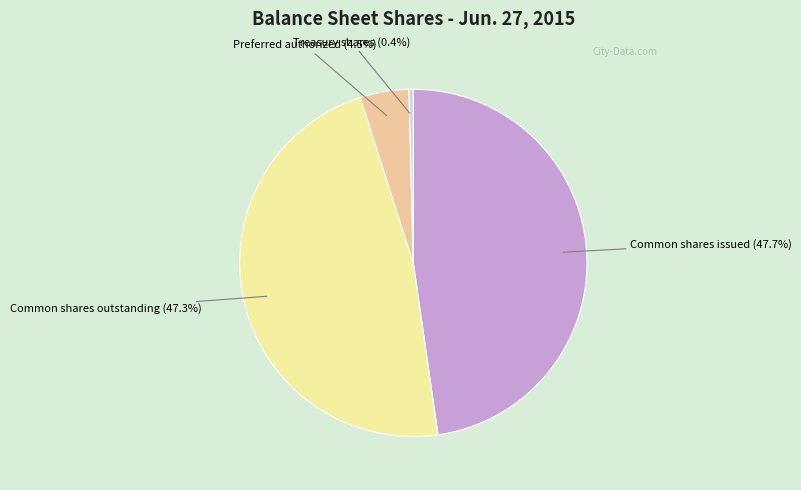

Does any single category account for the majority?

No